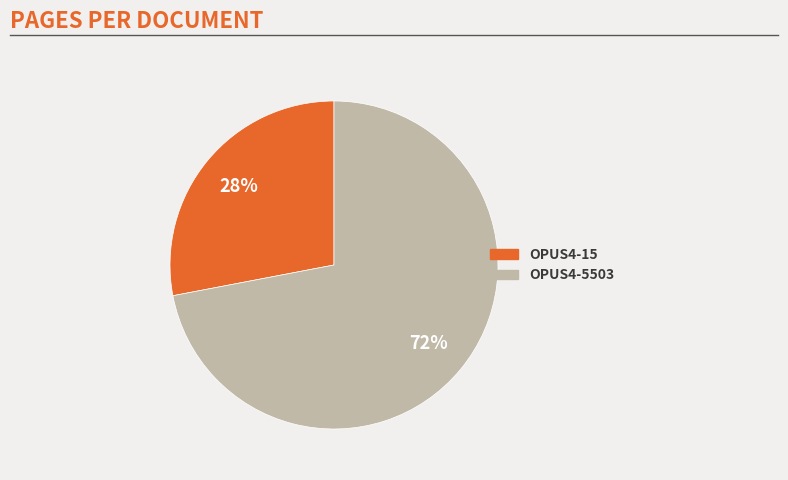

Which has a higher value, OPUS4-15 or OPUS4-5503?

OPUS4-5503